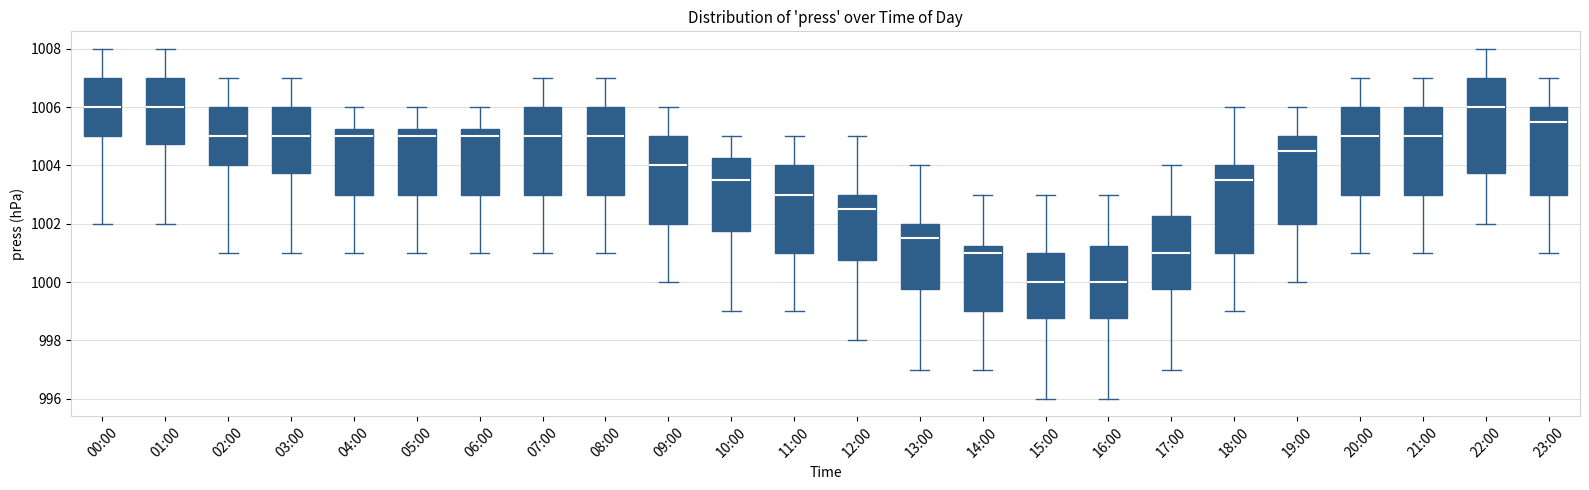

Comparing the boxes themselves (not the whiskers), which one is the tallest?

22:00